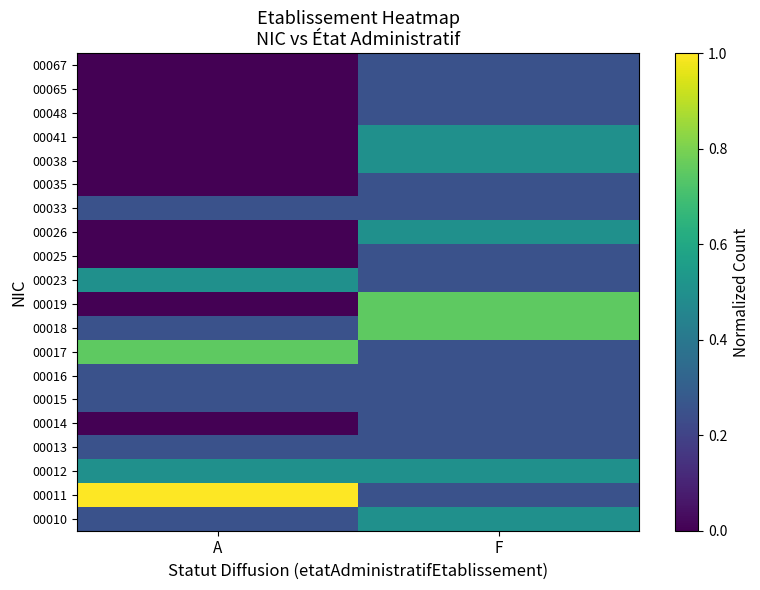

At which category is the sum across all series the highest?

F